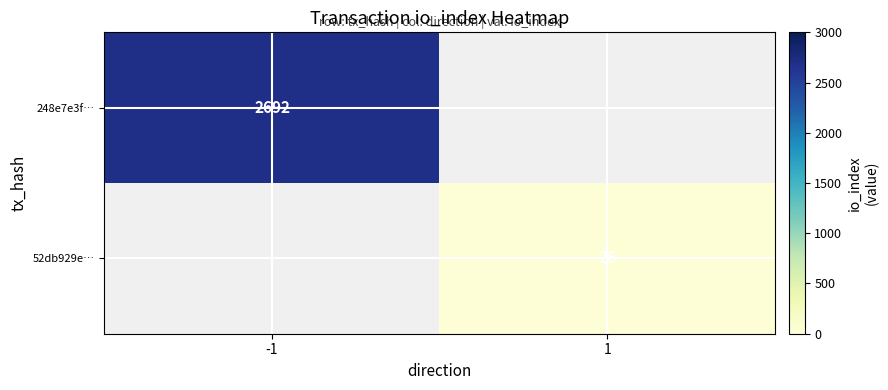

True or false: 52db929e… has a value of 26 at 1.

True